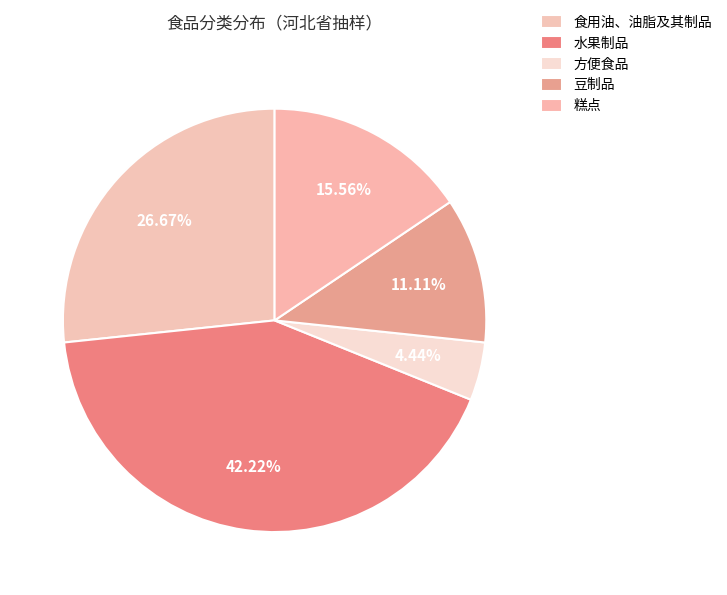

What is the ratio of the value at 方便食品 to the value at 糕点?

0.3